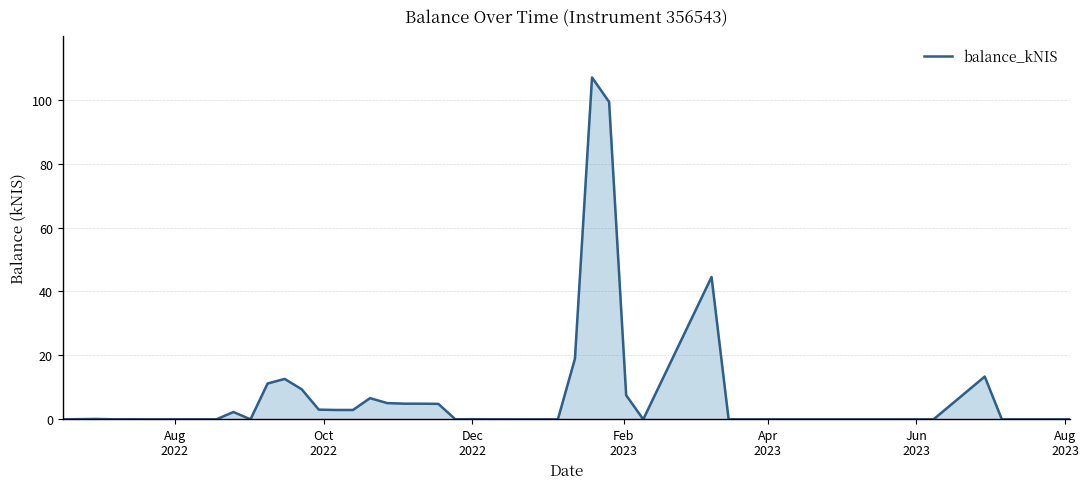

What is the maximum value shown in the chart?

106.9